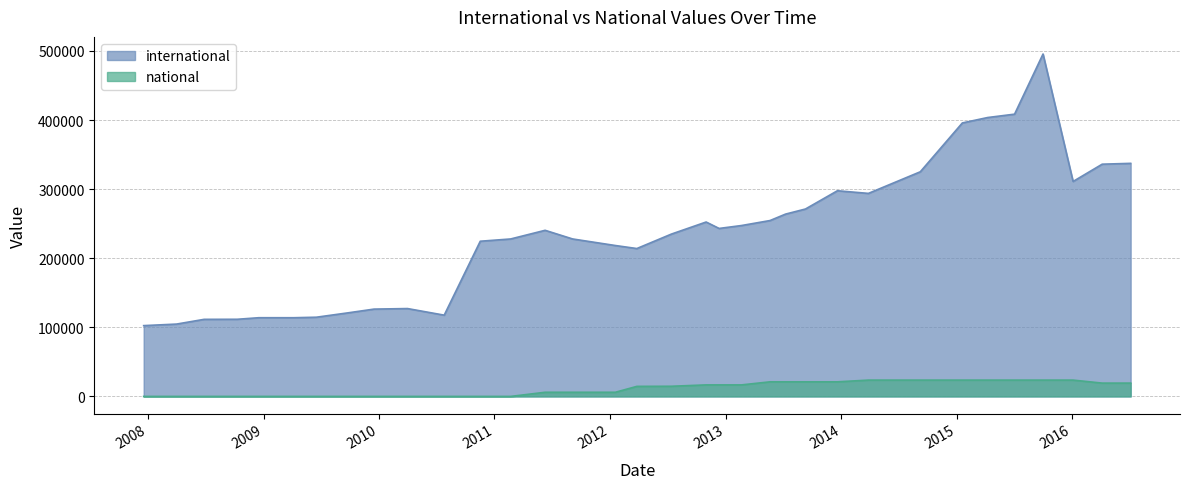

At which label does national reach its minimum?

2007-12-19